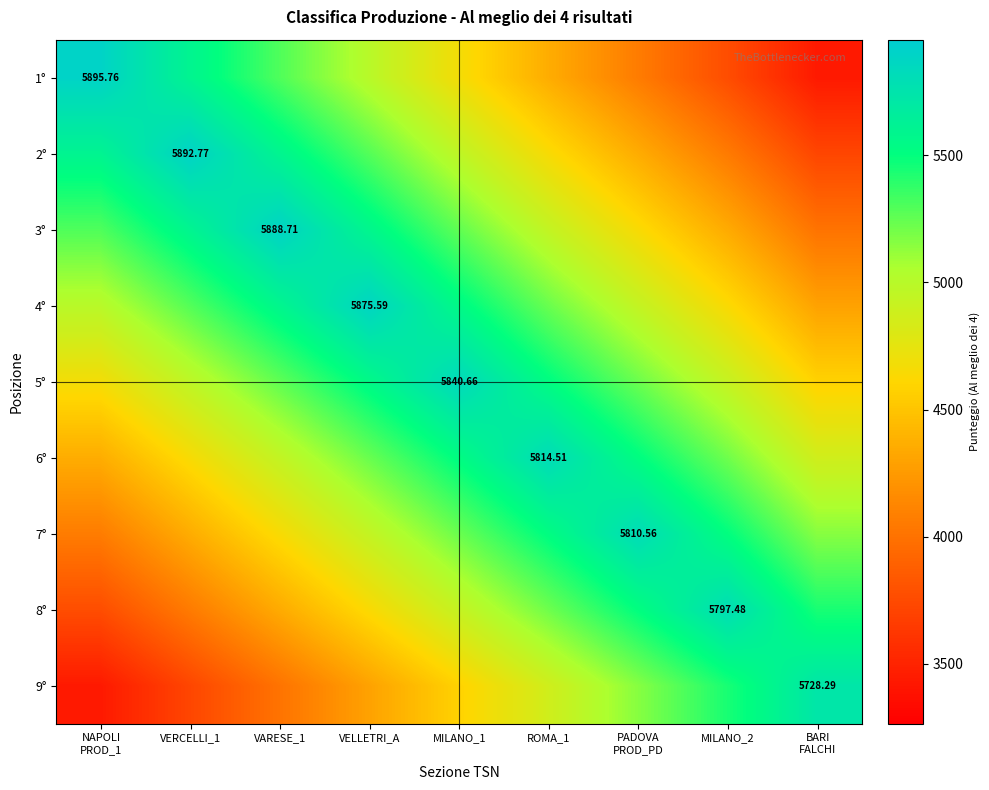

Count the number of categories in the chart.

9